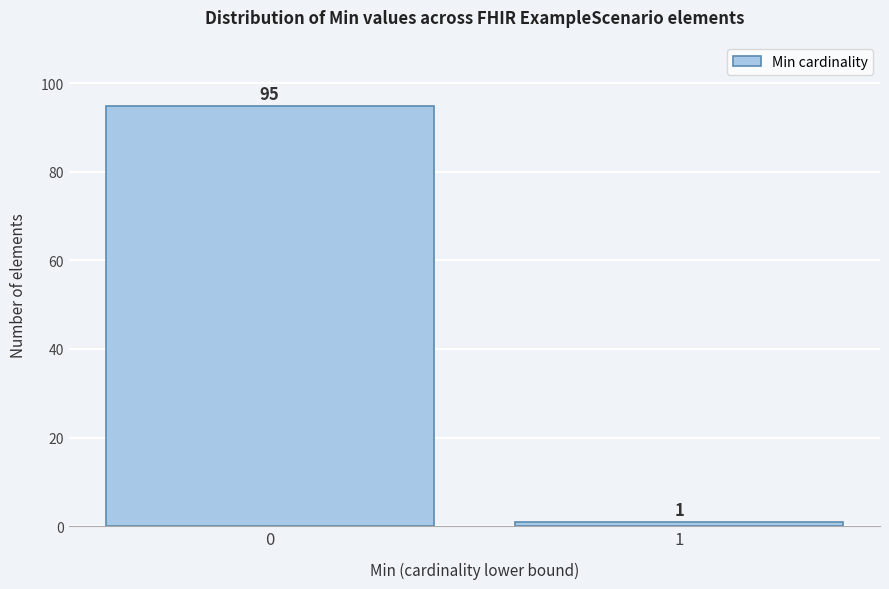

Reading left to right, transcribe all the data shown in this chart.

0=95	1=1